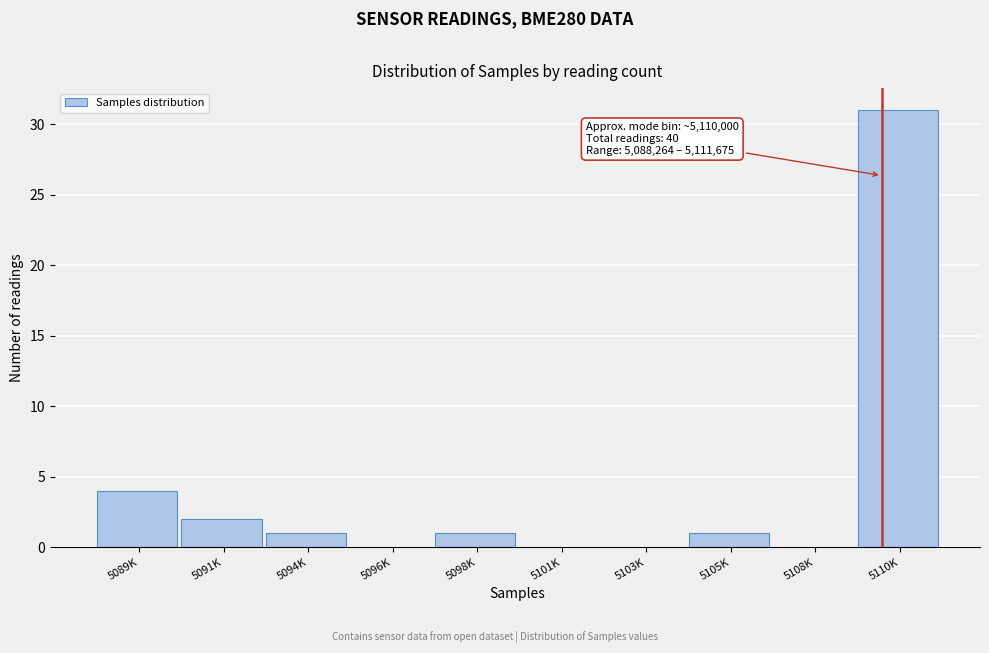

Reading left to right, list all the values displayed in this chart.

5089K=4	5091K=2	5094K=1	5096K=0	5098K=1	5101K=0	5103K=0	5105K=1	5108K=0	5110K=31